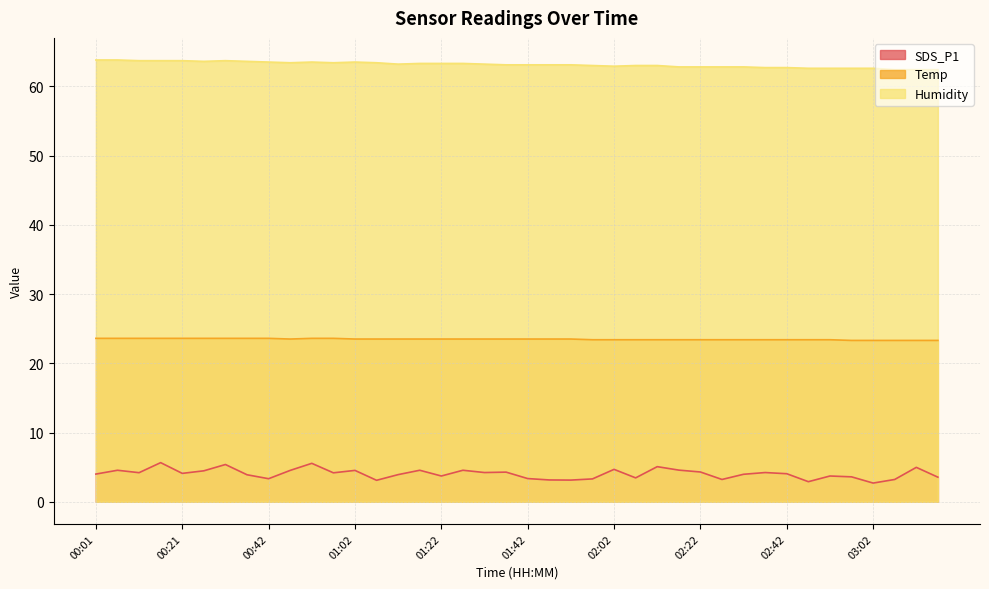

Which series has the widest spread of values?

SDS_P1